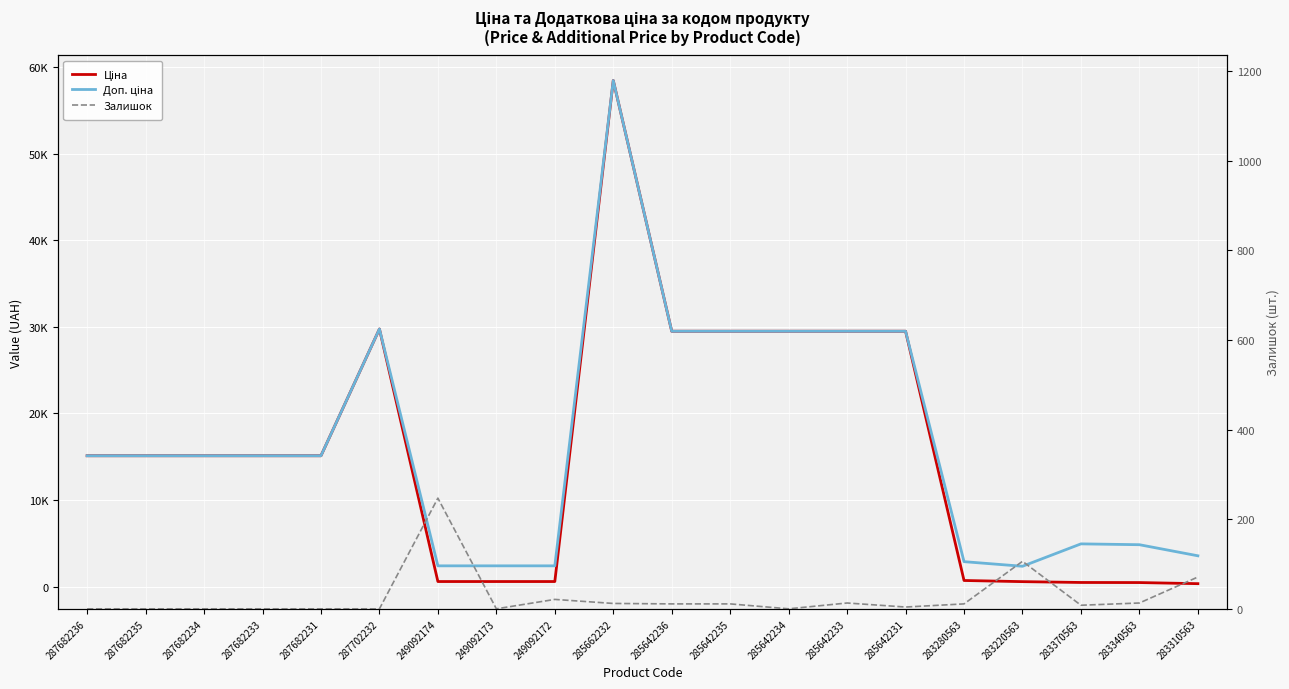

What is the difference between the second highest and minimum values in the Ціна series?

29389.9